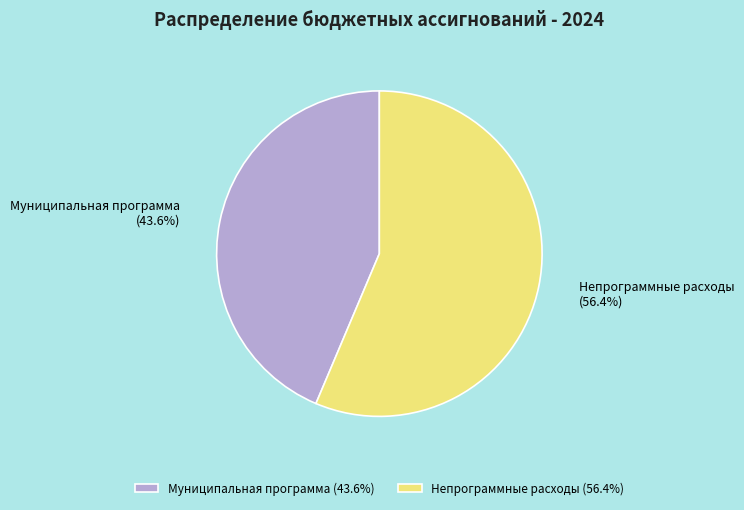

True or false: Непрограммные расходы accounts for 43% of the total.

False